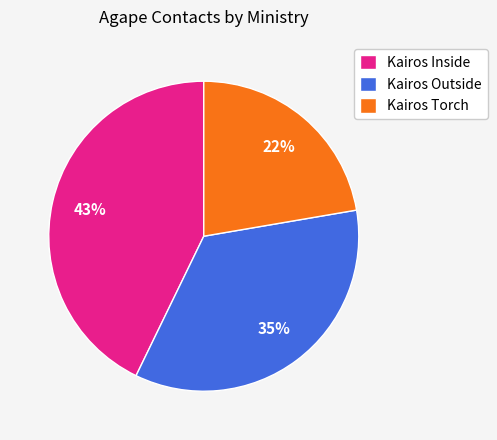

Which has a higher value, Kairos Inside or Kairos Outside?

Kairos Inside